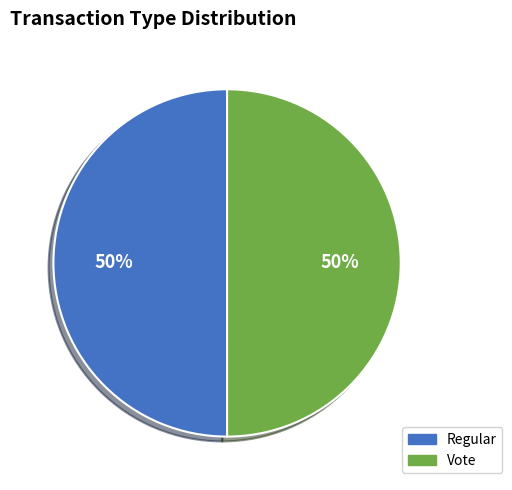

Combined, do Regular and Vote account for over 50%?

Yes